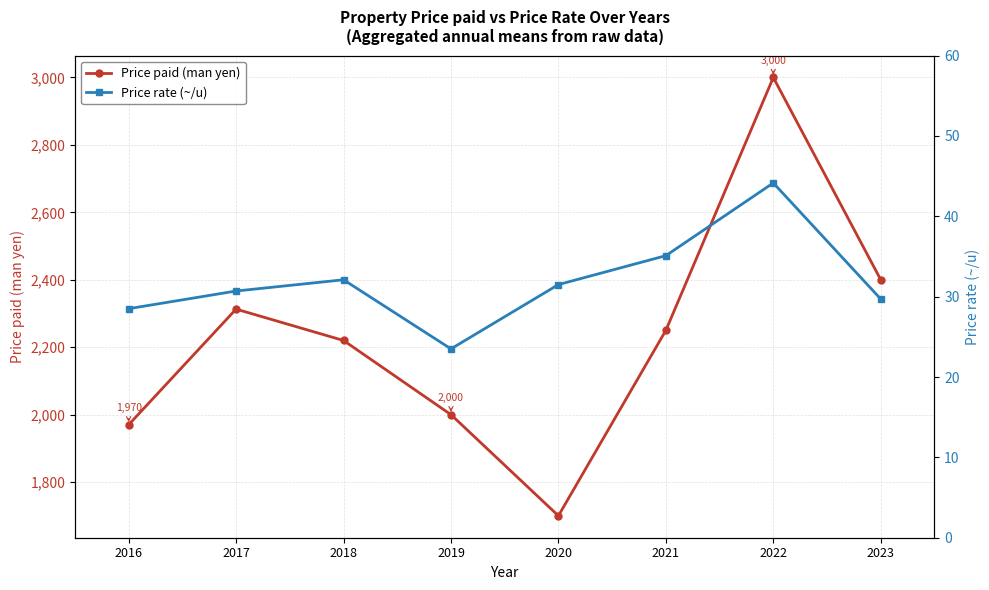

What is the sum of the Price paid (man yen) values at 2016 and 2017?

4283